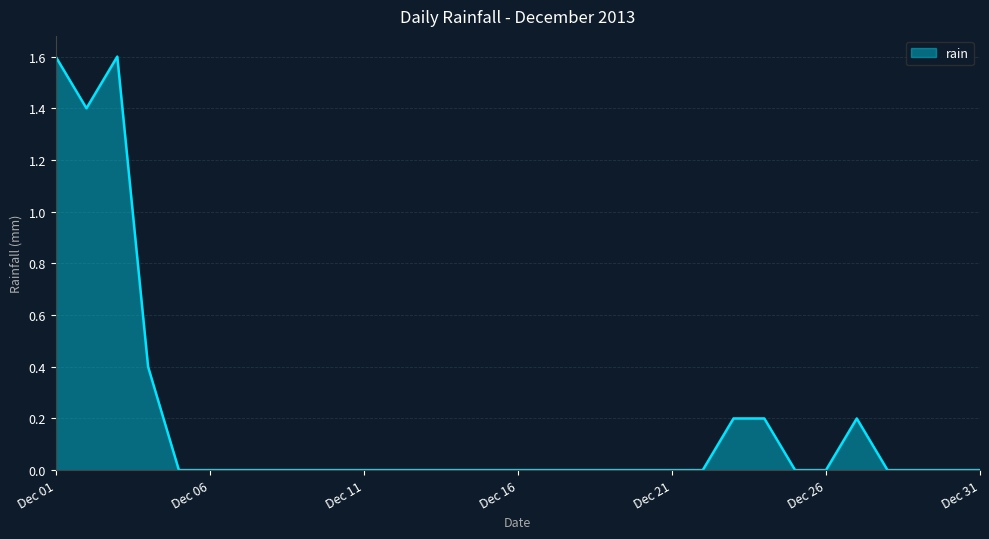

What is the difference between the maximum and minimum values?

1.6